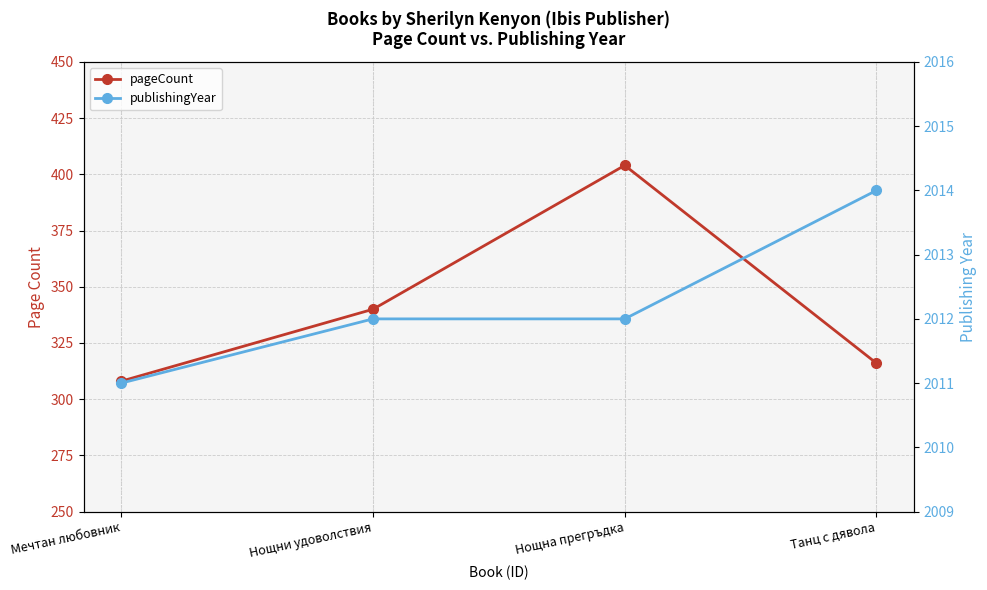

Where is pageCount nearest to the value 356?

Нощни удоволствия